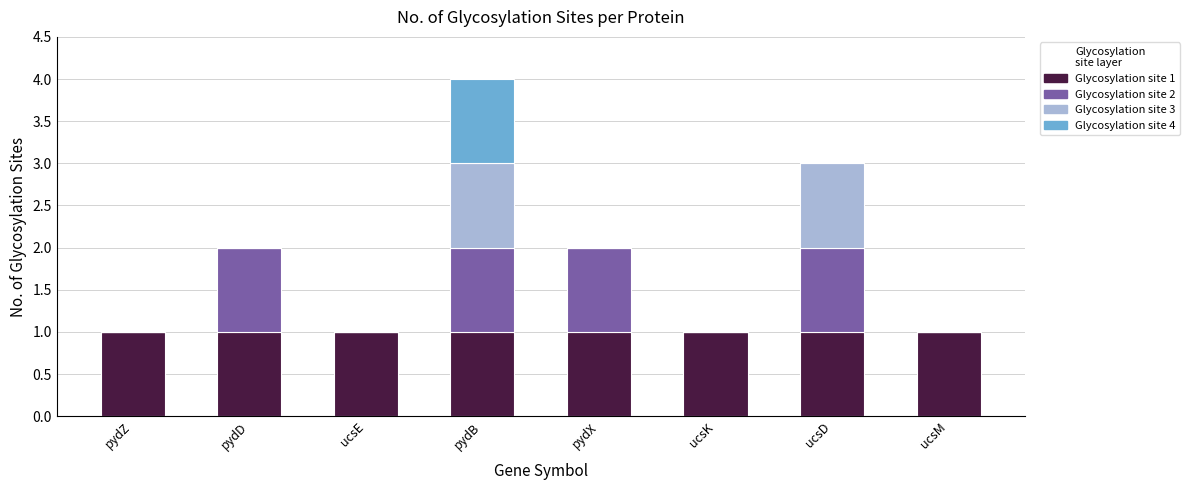

At which category is the sum across all series the highest?

pydB